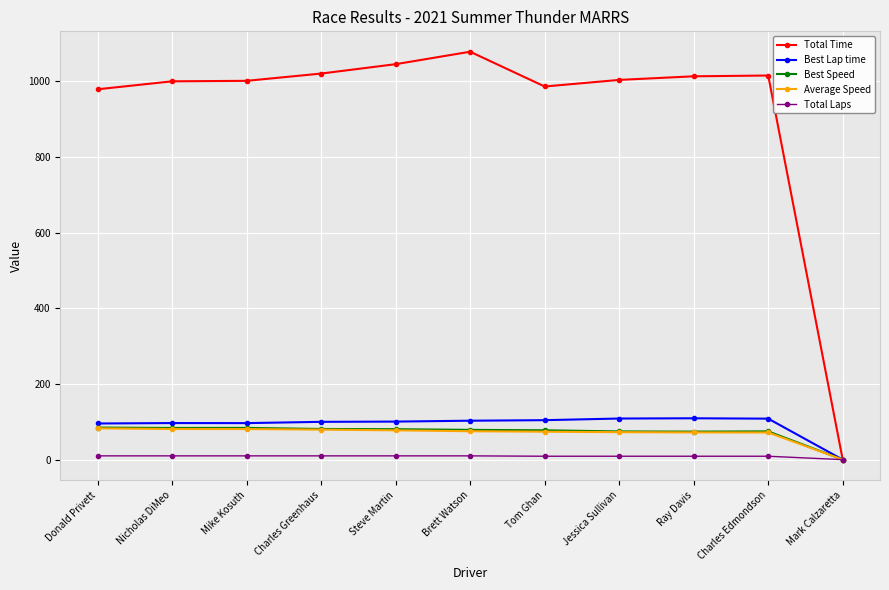

The value of Total Time at Charles Edmondson is 429.0. True or false?

False